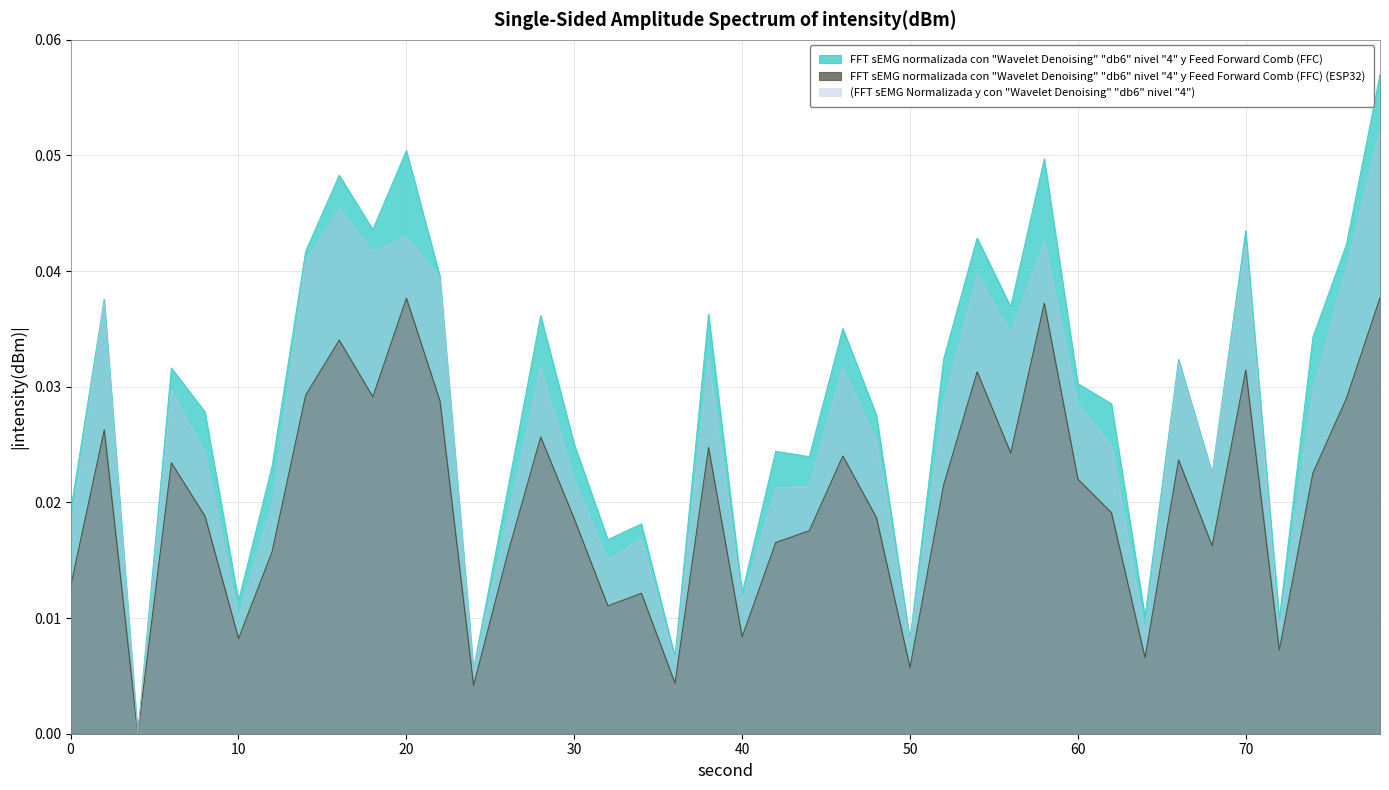

List the series in order of their peak value, highest first.

FFT sEMG normalizada con "Wavelet Denoising" "db6" nivel "4" y Feed Forward Comb (FFC), (FFT sEMG Normalizada y con "Wavelet Denoising" "db6" nivel "4"), FFT sEMG normalizada con "Wavelet Denoising" "db6" nivel "4" y Feed Forward Comb (FFC) (ESP32)